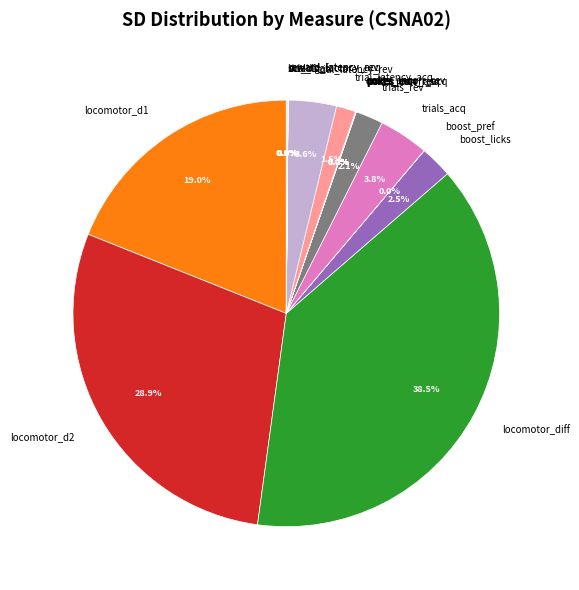

Do trials_rev and trials_acq together represent more than half of the pie?

No